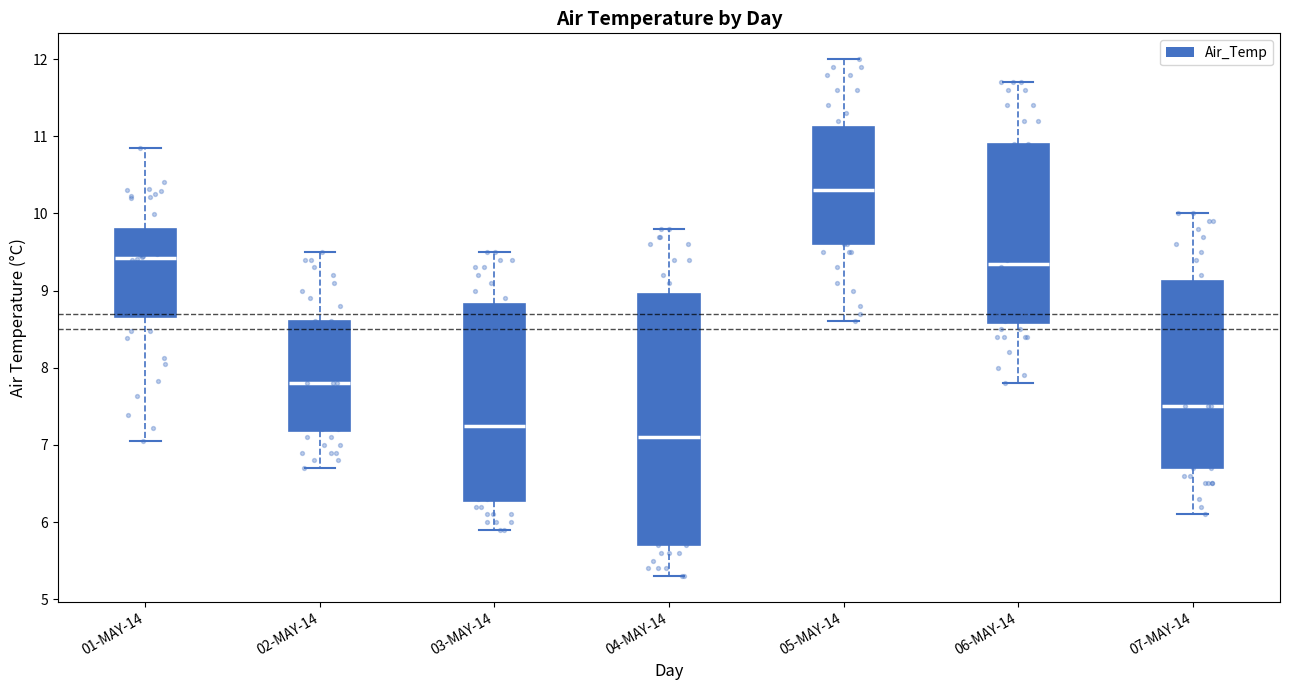

Reading left to right, transcribe this box plot: for each box, give where its median line is, the range the box spans, and where its two whiskers end, as read against the y-axis. The values are not printed on the chart, so give them approximately, as read against the axis.

01-MAY-14: median 9.4, box 8.7 to 9.8, whiskers 7.0 to 10.8
02-MAY-14: median 7.8, box 7.2 to 8.6, whiskers 6.7 to 9.5
03-MAY-14: median 7.3, box 6.3 to 8.8, whiskers 5.9 to 9.5
04-MAY-14: median 7.1, box 5.7 to 9.0, whiskers 5.3 to 9.8
05-MAY-14: median 10.3, box 9.6 to 11.1, whiskers 8.6 to 12.0
06-MAY-14: median 9.4, box 8.6 to 10.9, whiskers 7.8 to 11.7
07-MAY-14: median 7.5, box 6.7 to 9.1, whiskers 6.1 to 10.0